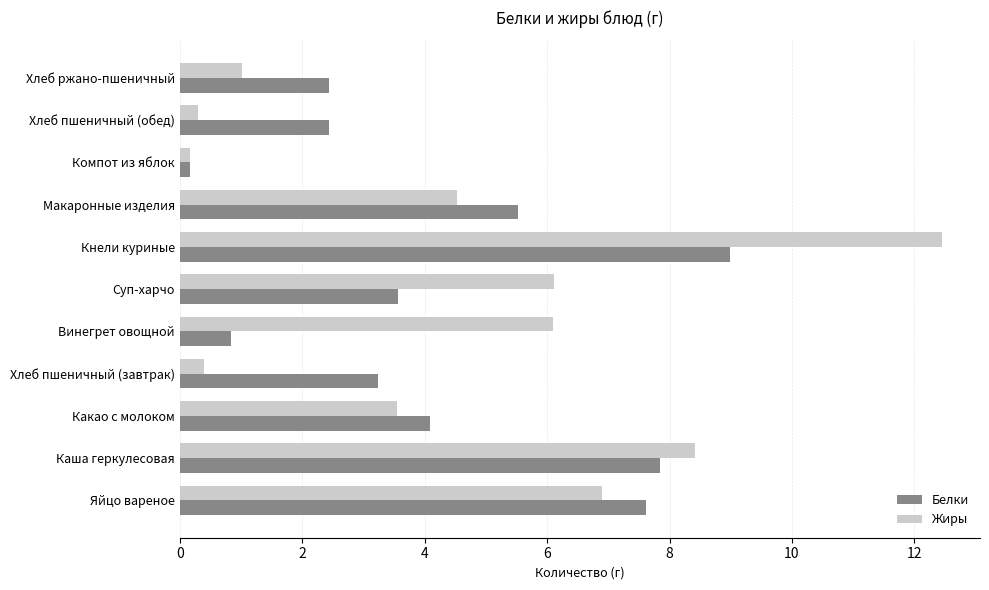

At how many categories does at least one series exceed 8?

2